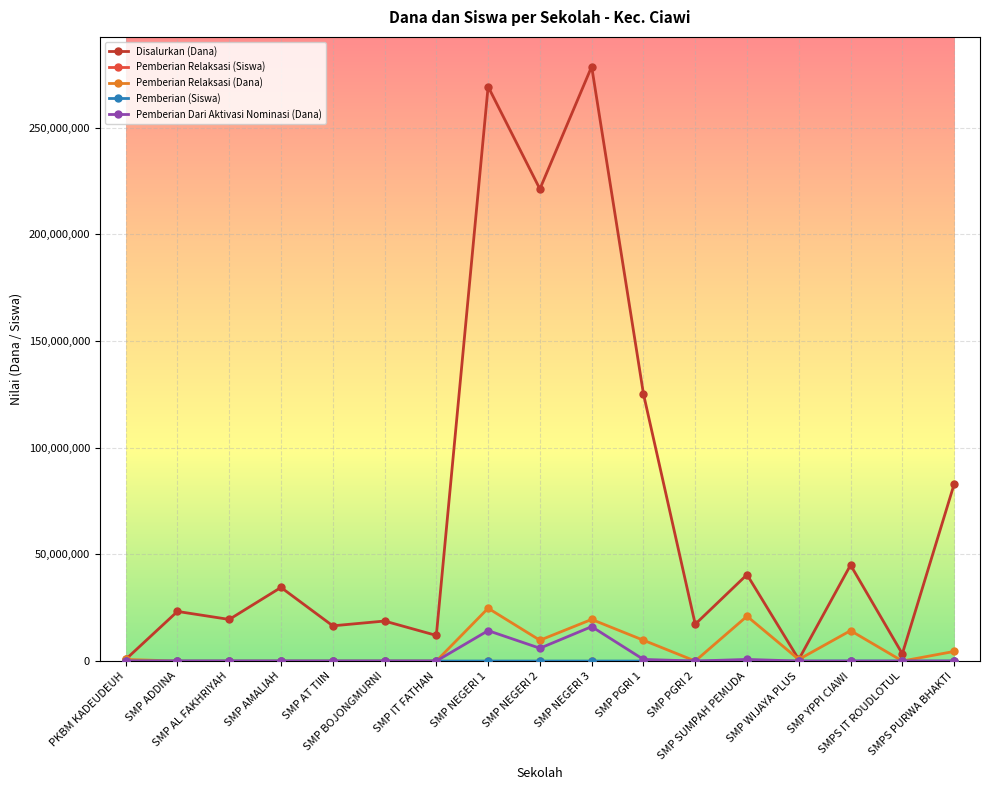

What is the sum of all Pemberian Dari Aktivasi Nominasi (Dana) values?

37875000